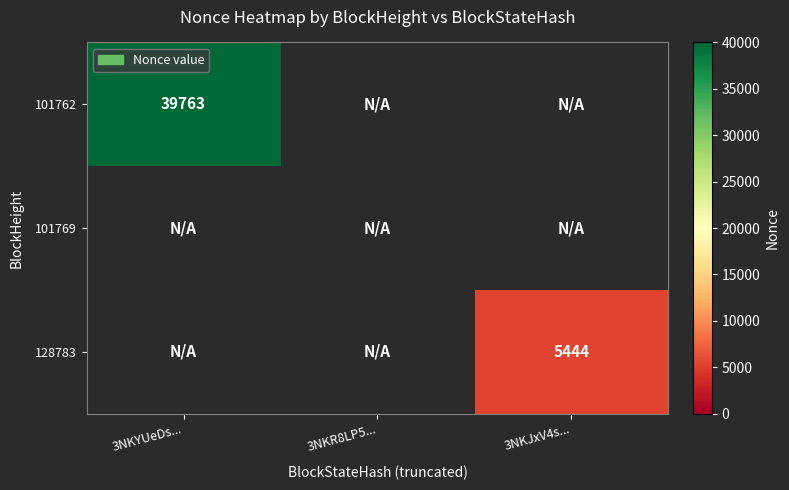

The value of 101762 at 3NKYUeDs... is 64581. True or false?

False